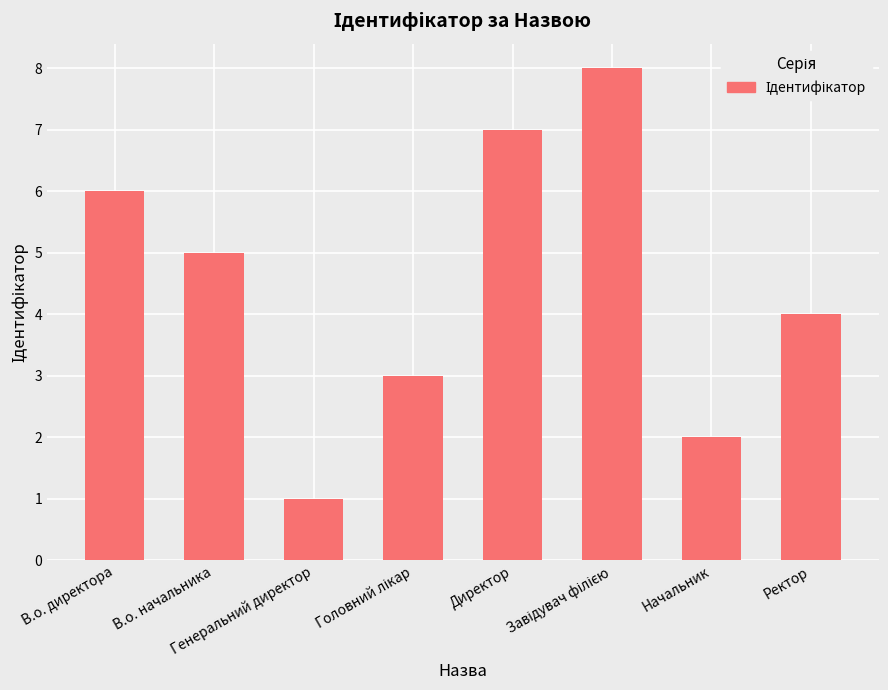

What is the greatest value displayed?

8